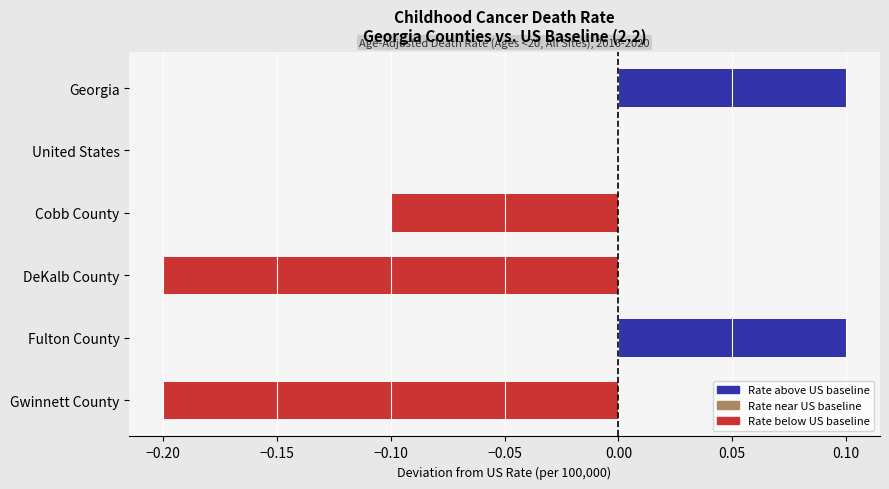

The chart shows a value of -0.1 at Cobb County. True or false?

True